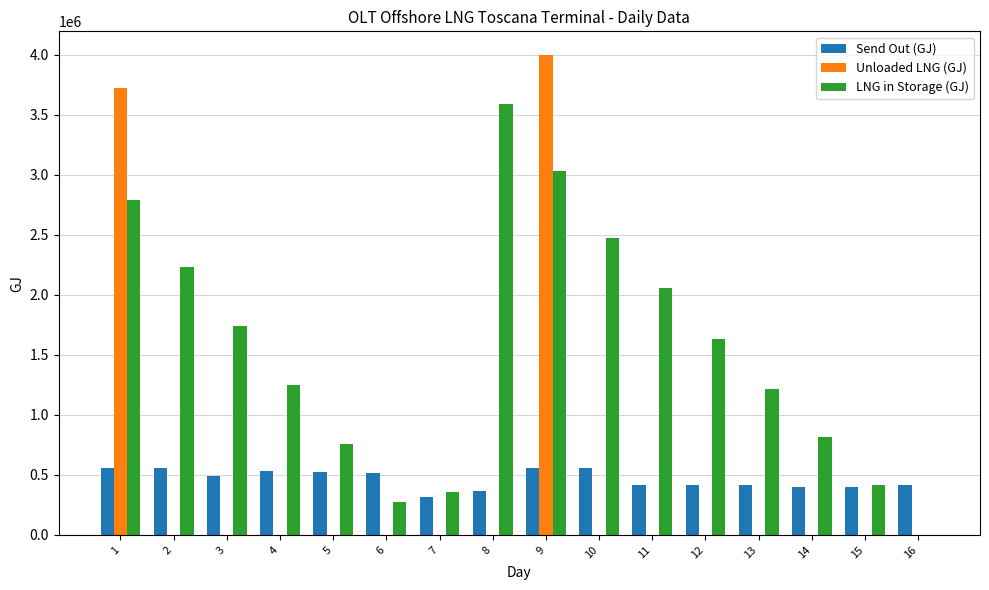

What is the sum of the Unloaded LNG (GJ) values at 3 and 9?

3995206.0